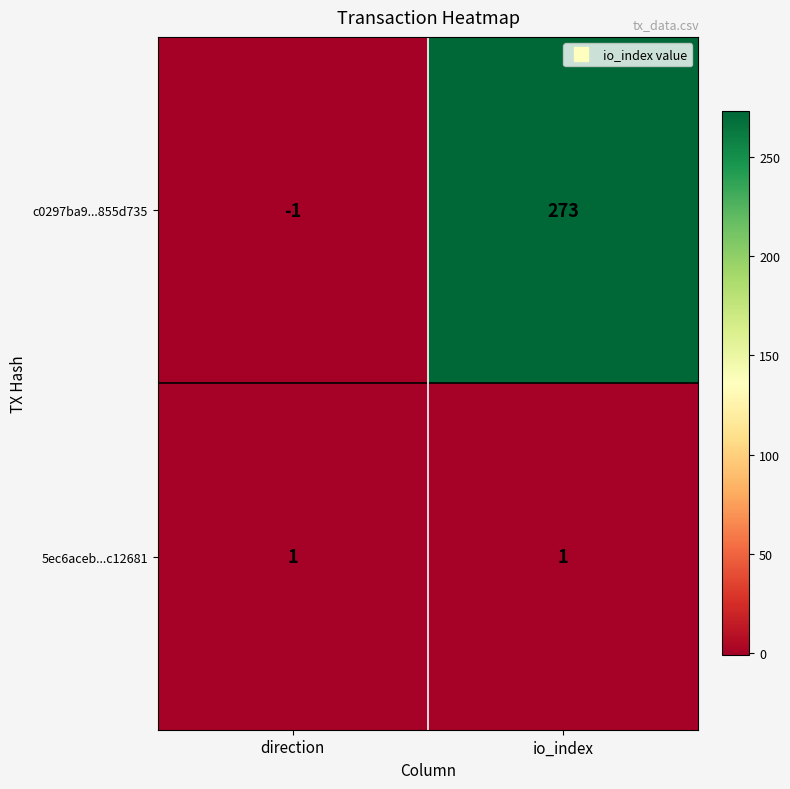

Is it true that 5ec6aceb...c12681 equals 1 at io_index?

True